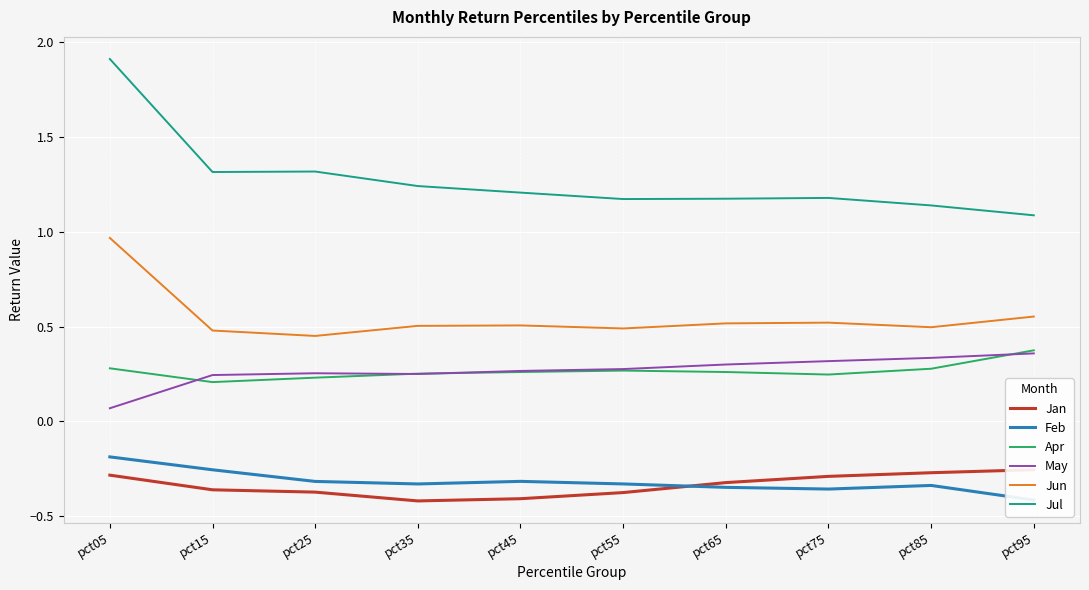

At which label is Apr closest to 0?

pct15